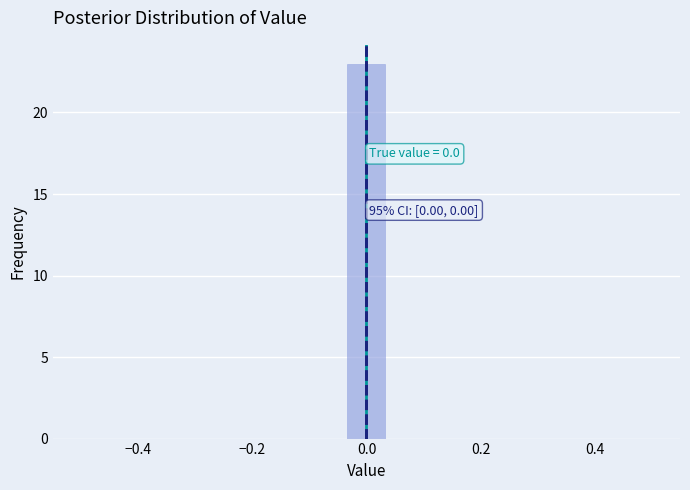

Read against the x-axis, roughly where is the centre of the tallest bar?

0.00